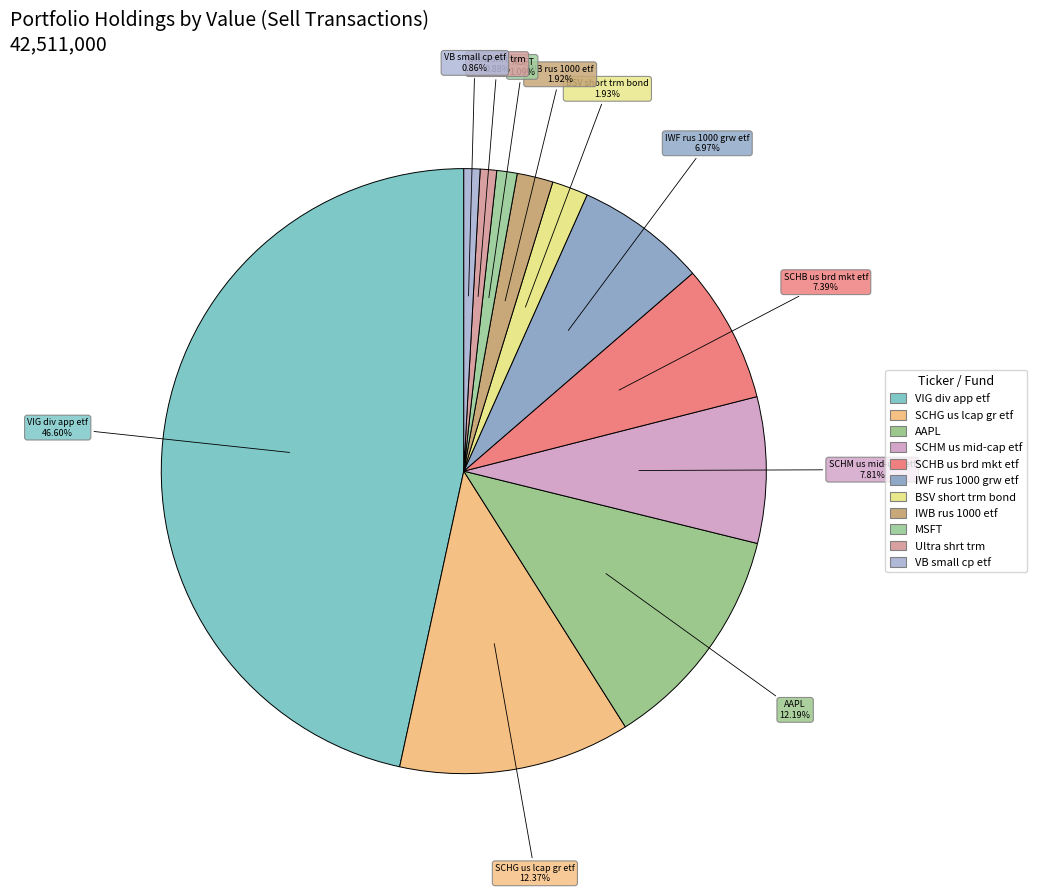

Does any single category account for the majority?

No